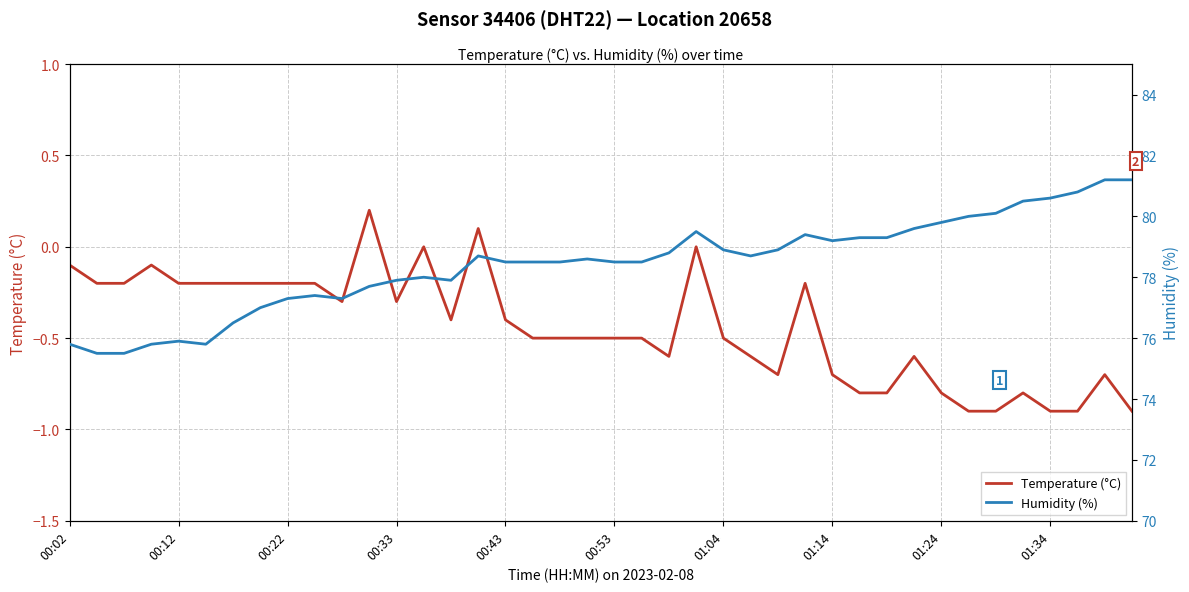

The Temperature (°C) series shows -0.8 at 01:24. True or false?

True